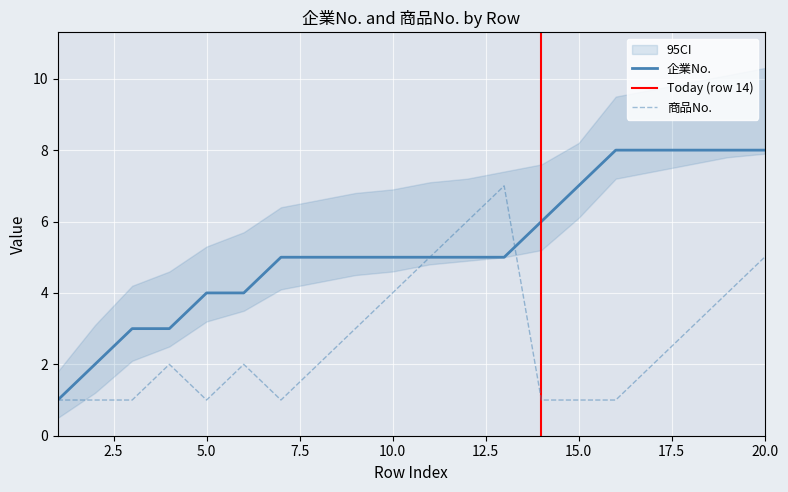

What is the value of the 商品No. point at the 8th from the left?

2